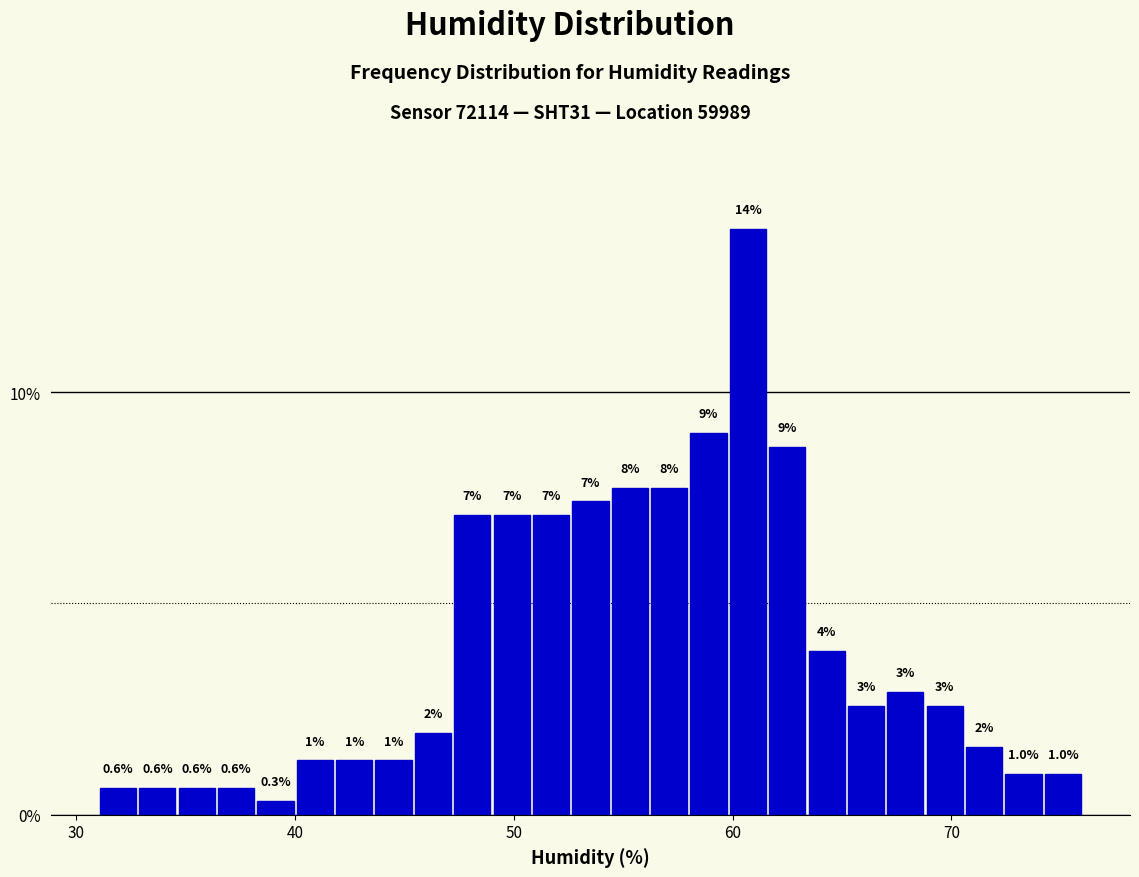

Read against the x-axis, roughly where is the centre of the tallest bar?

61